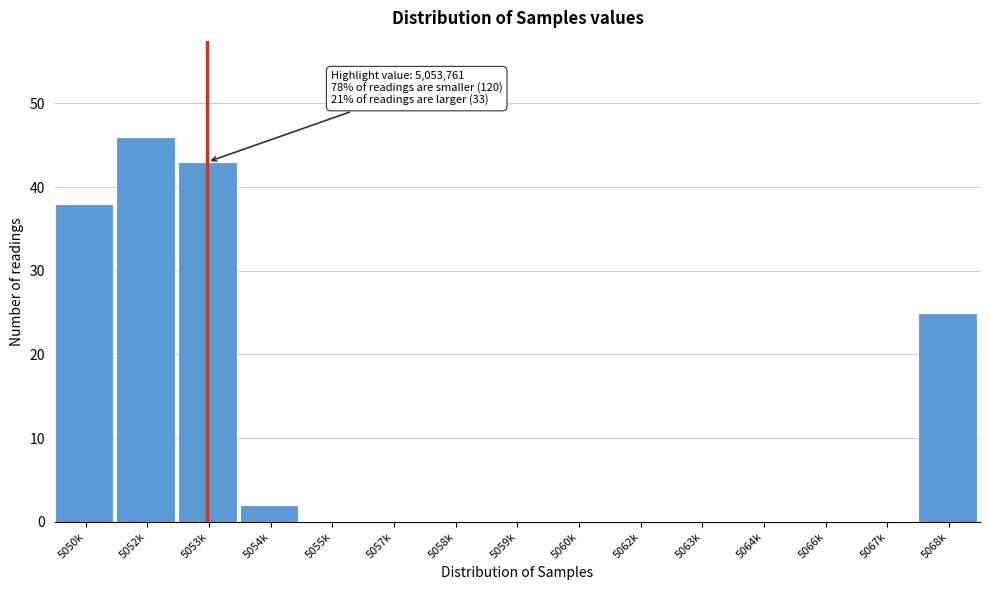

Reading left to right, extract all data points from this chart.

5050k=38	5052k=46	5053k=43	5054k=2	5055k=0	5057k=0	5058k=0	5059k=0	5060k=0	5062k=0	5063k=0	5064k=0	5066k=0	5067k=0	5068k=25